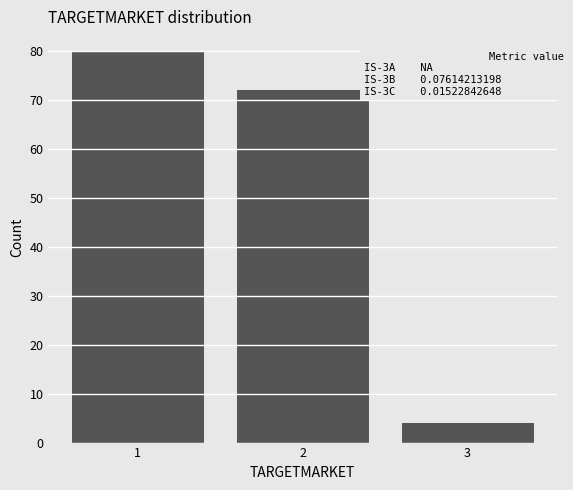

Reading right to left, list all the values displayed in this chart.

3=4	2=72	1=80